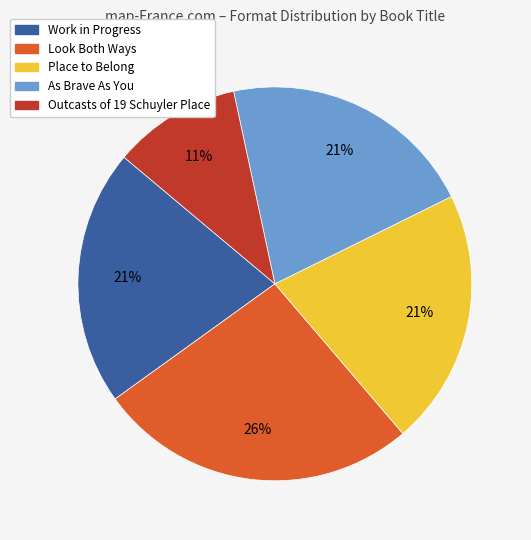

To the nearest percent, what portion does Place to Belong represent?

21%